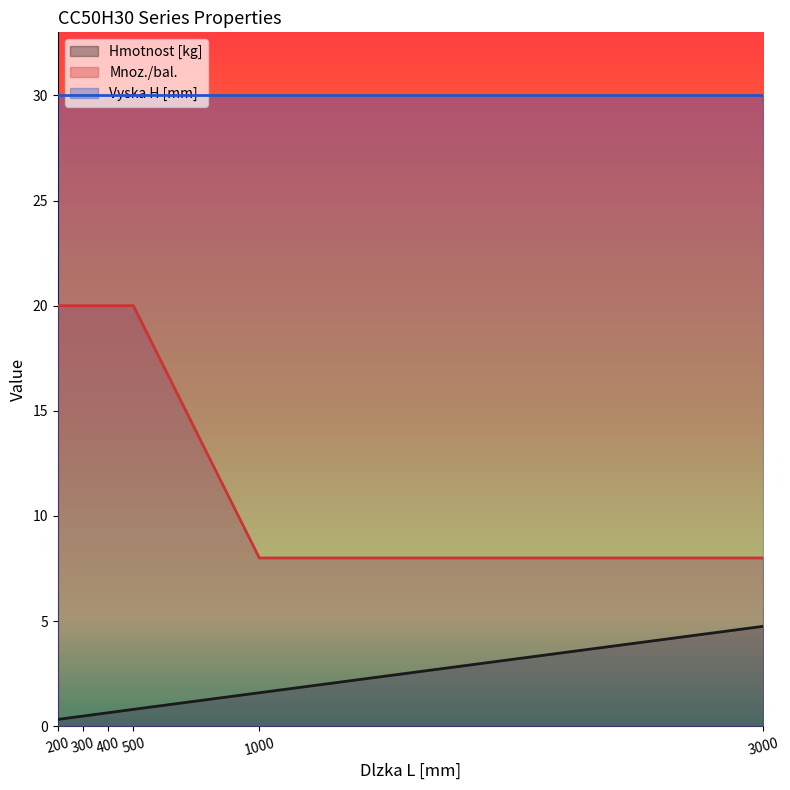

True or false: Mnoz./bal. has more than 1 points higher than both neighbors.

False